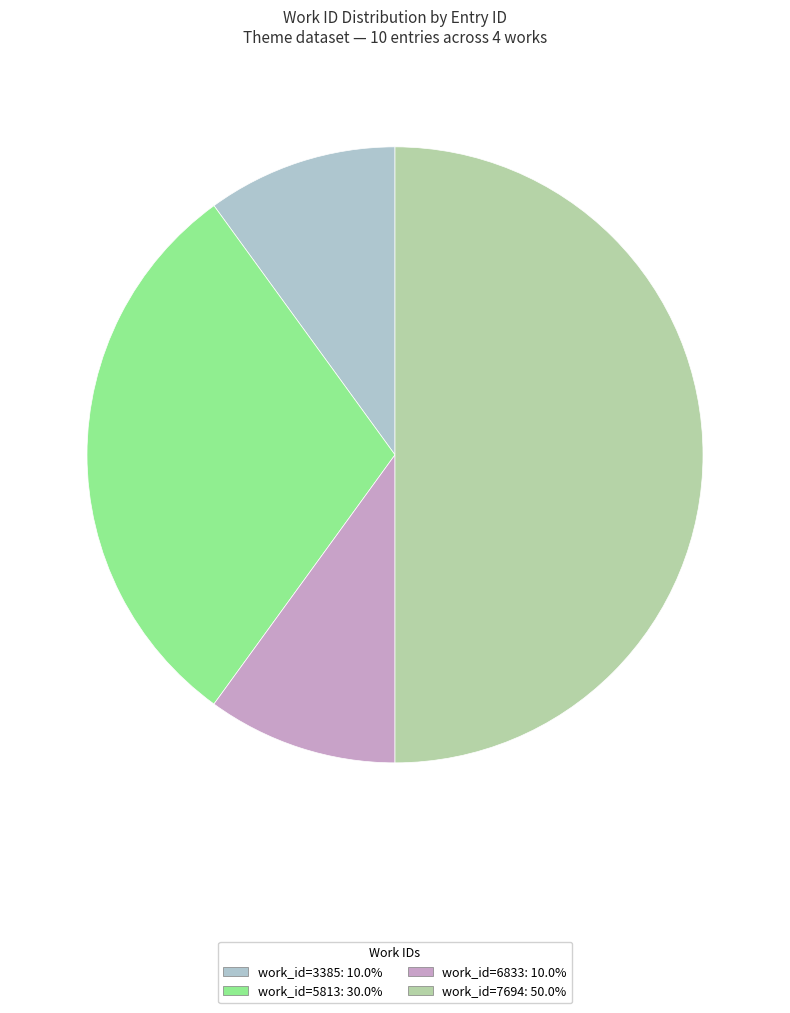

Count the number of slices in the pie.

4